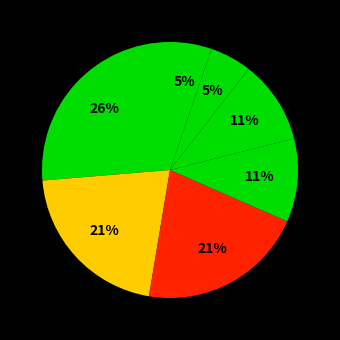

How many segments does this pie chart have?

7